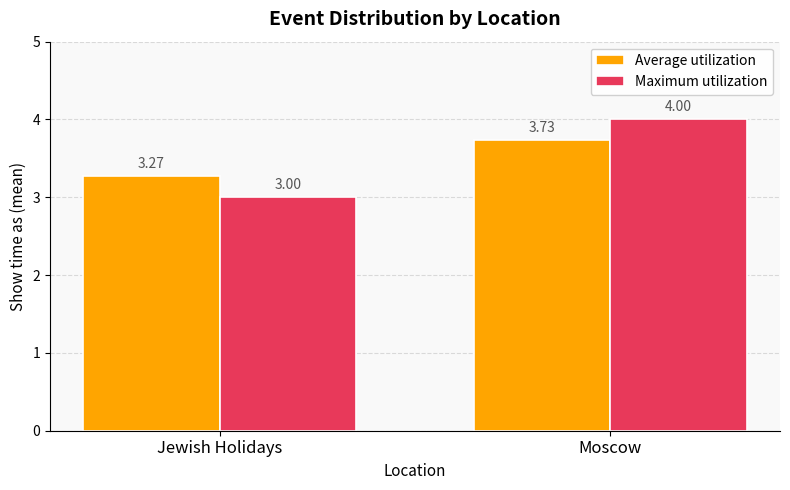

Between Jewish Holidays and Moscow, which series saw the biggest shift?

Maximum utilization